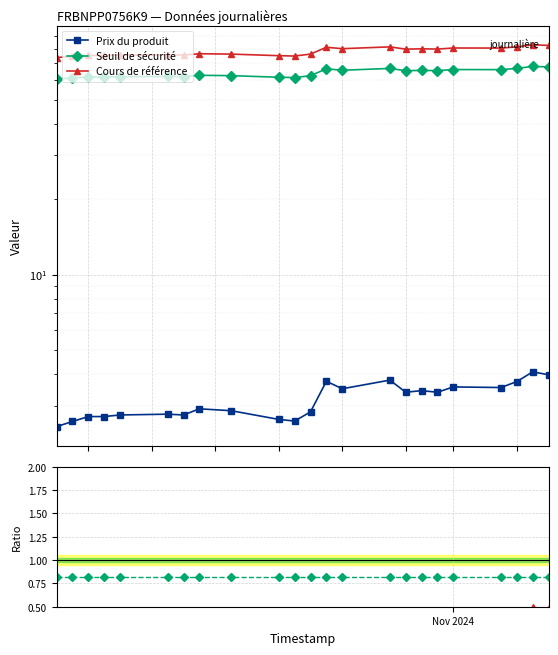

True or false: Prix/Cours ×10 and Prix du produit intersect in this chart.

False